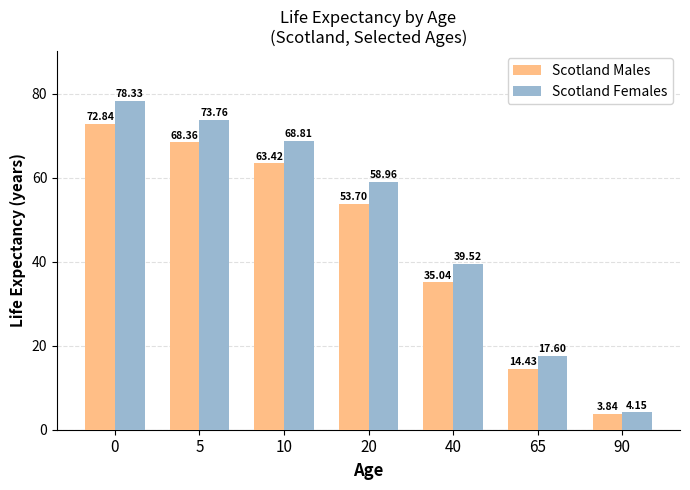

True or false: Scotland Males has a value of 36.3 at 20.

False